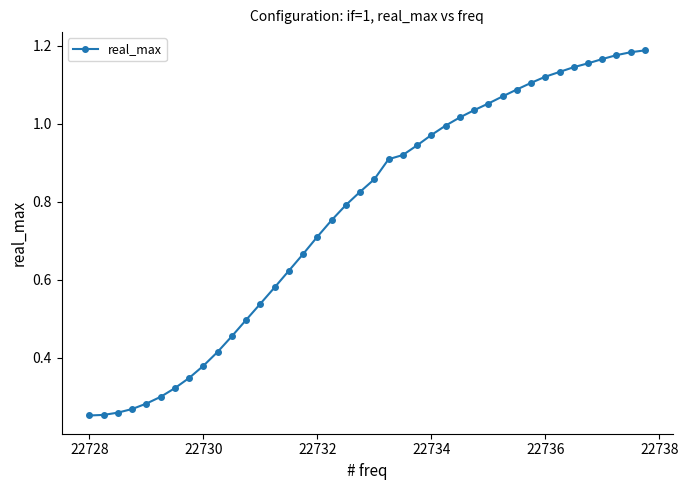

What is the sum of all values?

30.8